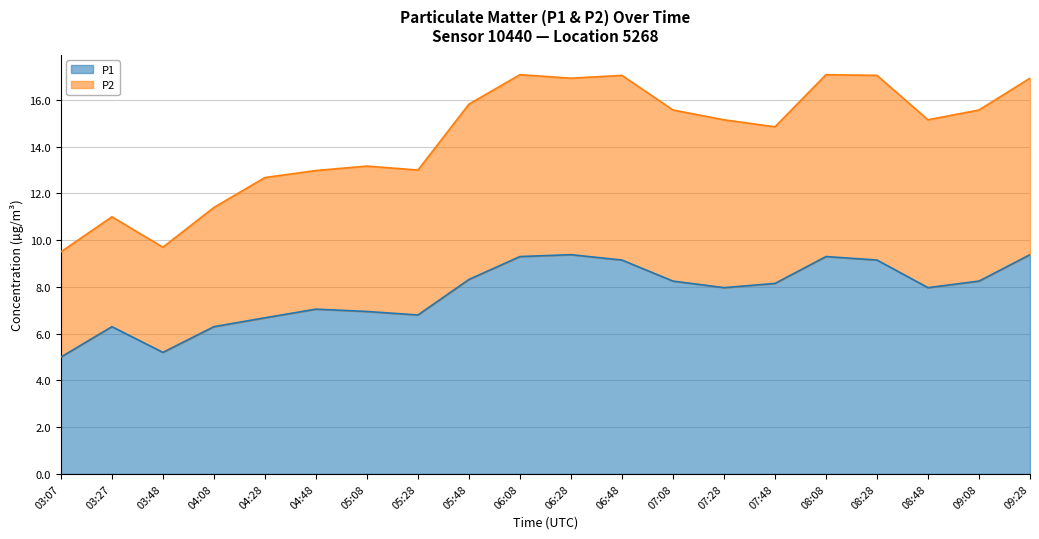

At which category does P1 reach its first local valley?

03:48